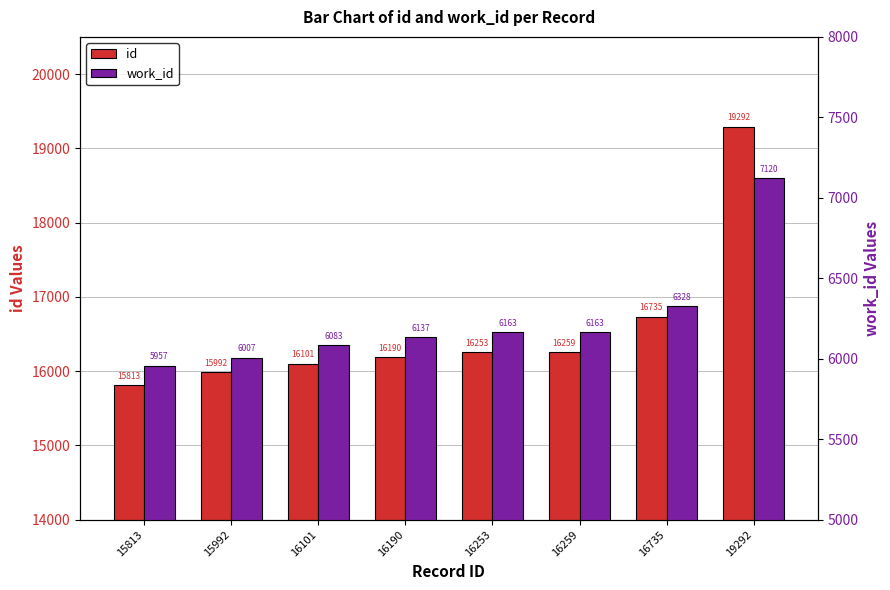

What is the average value of the id series?

16579